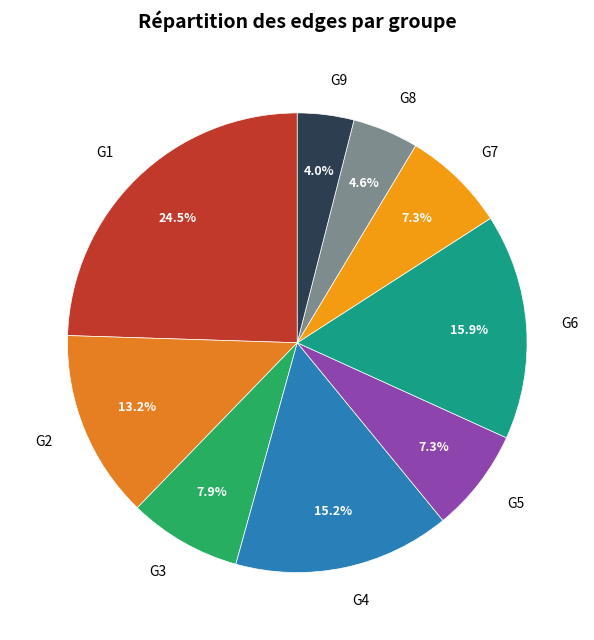

What portion of the pie excludes G6?

84.1%